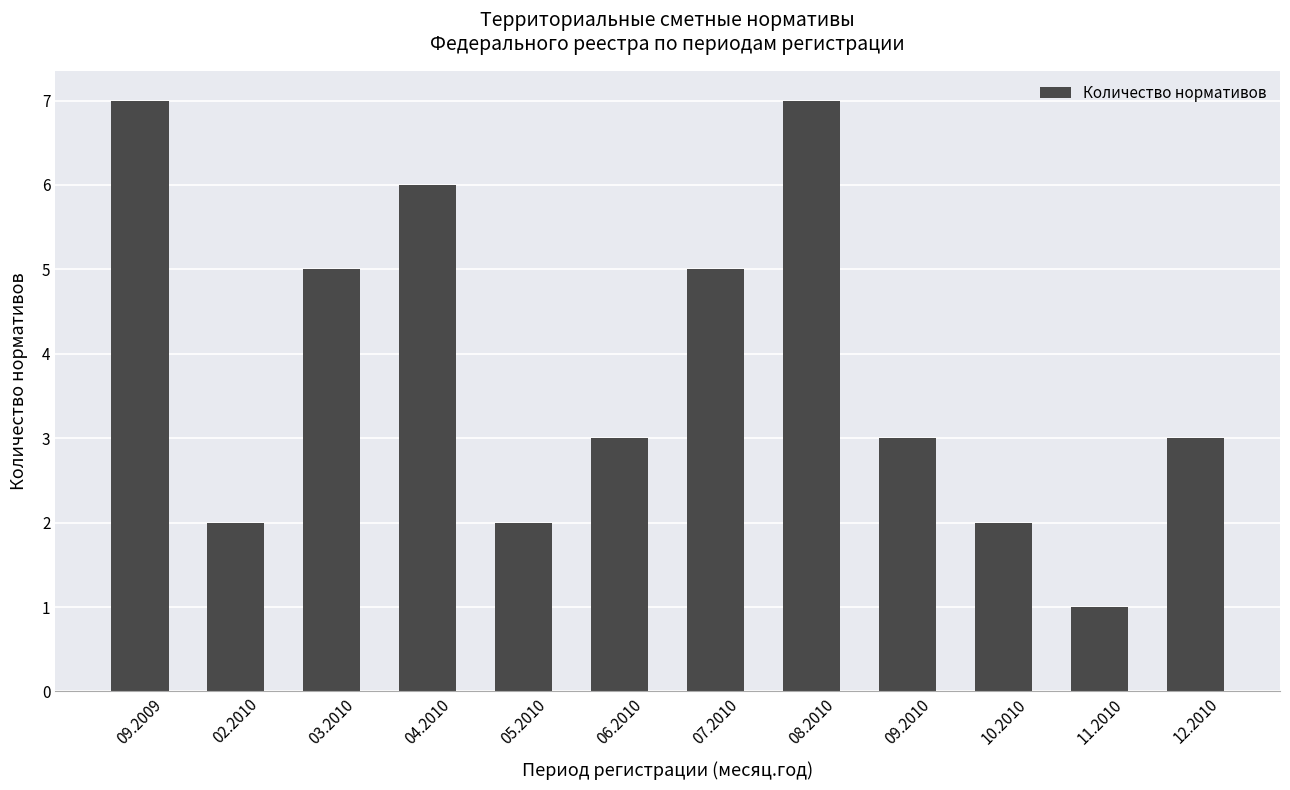

Does the chart contain stacked bars?

No